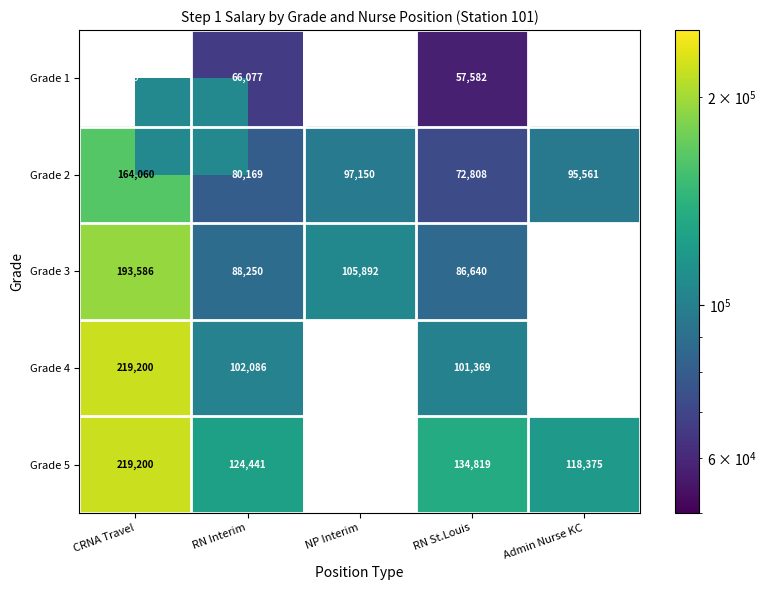

Is the value of Grade 2 at CRNA Travel greater than the value of Grade 3 at CRNA Travel?

No